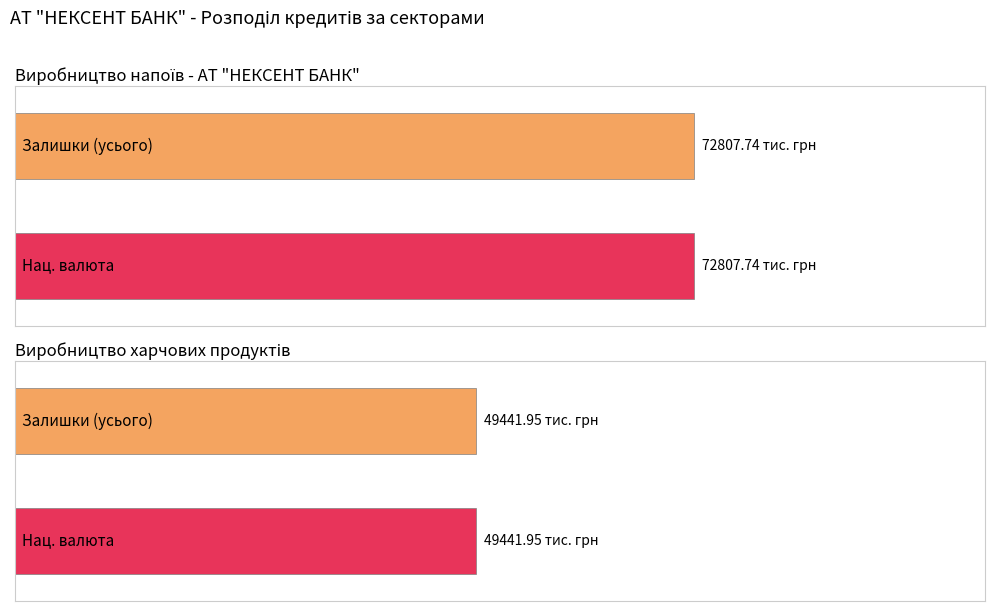

What is the value of the національна валюта bar at the 2nd from the left?

72807.7